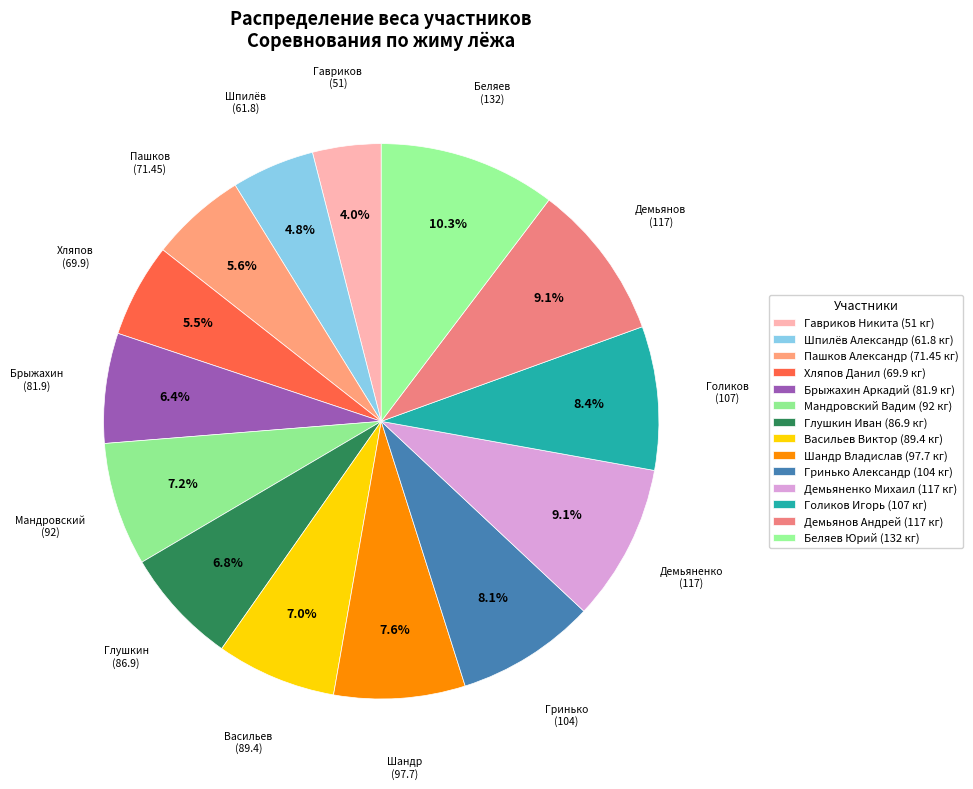

How many segments does this pie chart have?

14